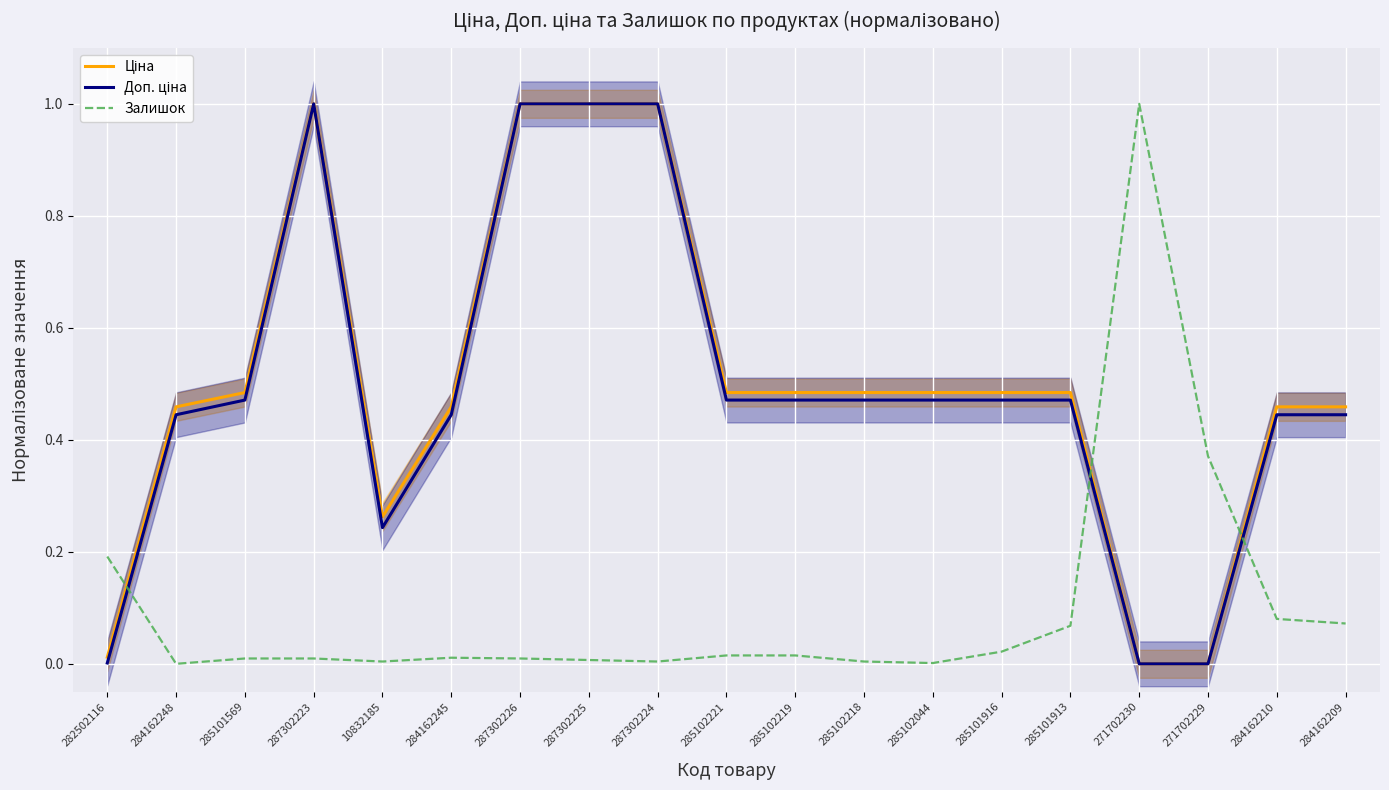

Reading left to right, list all the values displayed in this chart.

Ціна: 282502116=0.0	284162248=0.5	285101569=0.5	287302223=1.0	10832185=0.3	284162245=0.5	287302226=1.0	287302225=1.0	287302224=1.0	285102221=0.5	285102219=0.5	285102218=0.5	285102044=0.5	285101916=0.5	285101913=0.5	271702230=0.0	271702229=0.0	284162210=0.5	284162209=0.5
Доп. ціна: 282502116=0.0	284162248=0.4	285101569=0.5	287302223=1.0	10832185=0.2	284162245=0.4	287302226=1.0	287302225=1.0	287302224=1.0	285102221=0.5	285102219=0.5	285102218=0.5	285102044=0.5	285101916=0.5	285101913=0.5	271702230=0.0	271702229=0.0	284162210=0.4	284162209=0.4
Залишок: 282502116=0.2	284162248=0.0	285101569=0.0	287302223=0.0	10832185=0.0	284162245=0.0	287302226=0.0	287302225=0.0	287302224=0.0	285102221=0.0	285102219=0.0	285102218=0.0	285102044=0.0	285101916=0.0	285101913=0.1	271702230=1.0	271702229=0.4	284162210=0.1	284162209=0.1